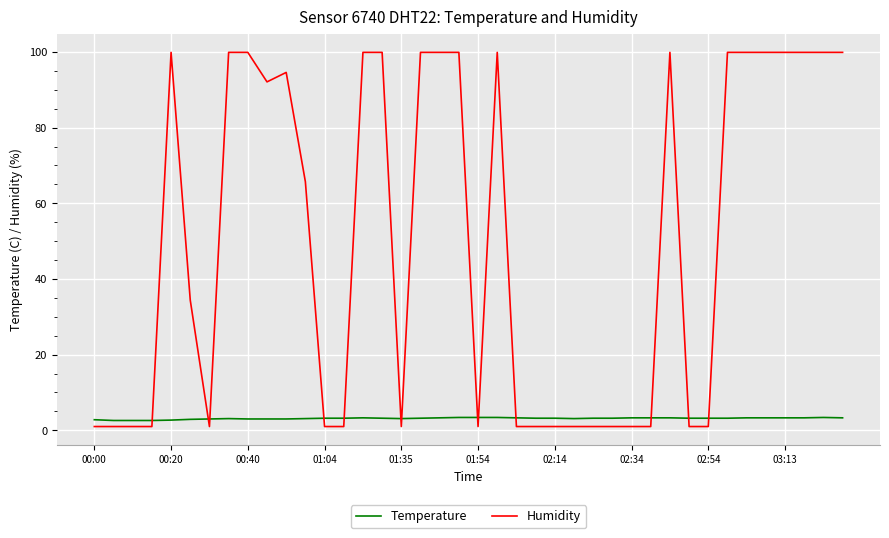

After their last crossing, which series has the higher values: Temperature or Humidity?

Humidity